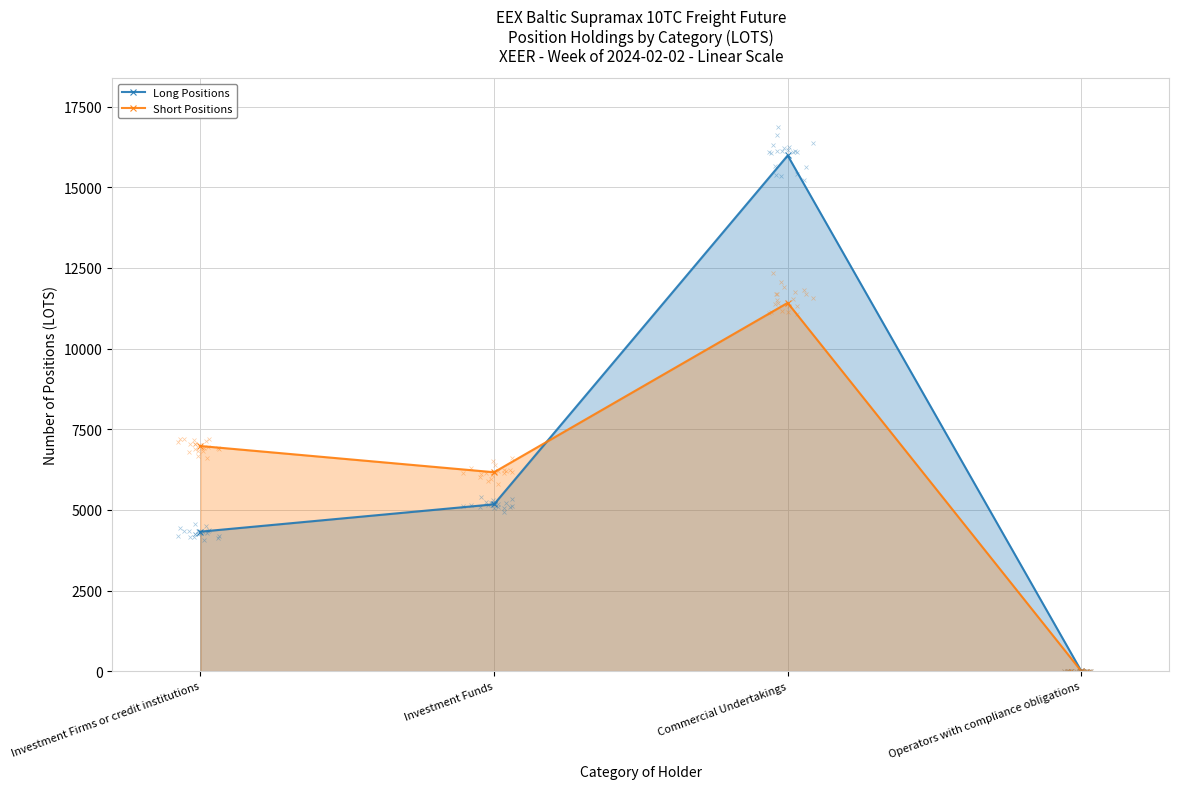

The Long Positions series shows 0.0 at Operators with compliance obligations. True or false?

True